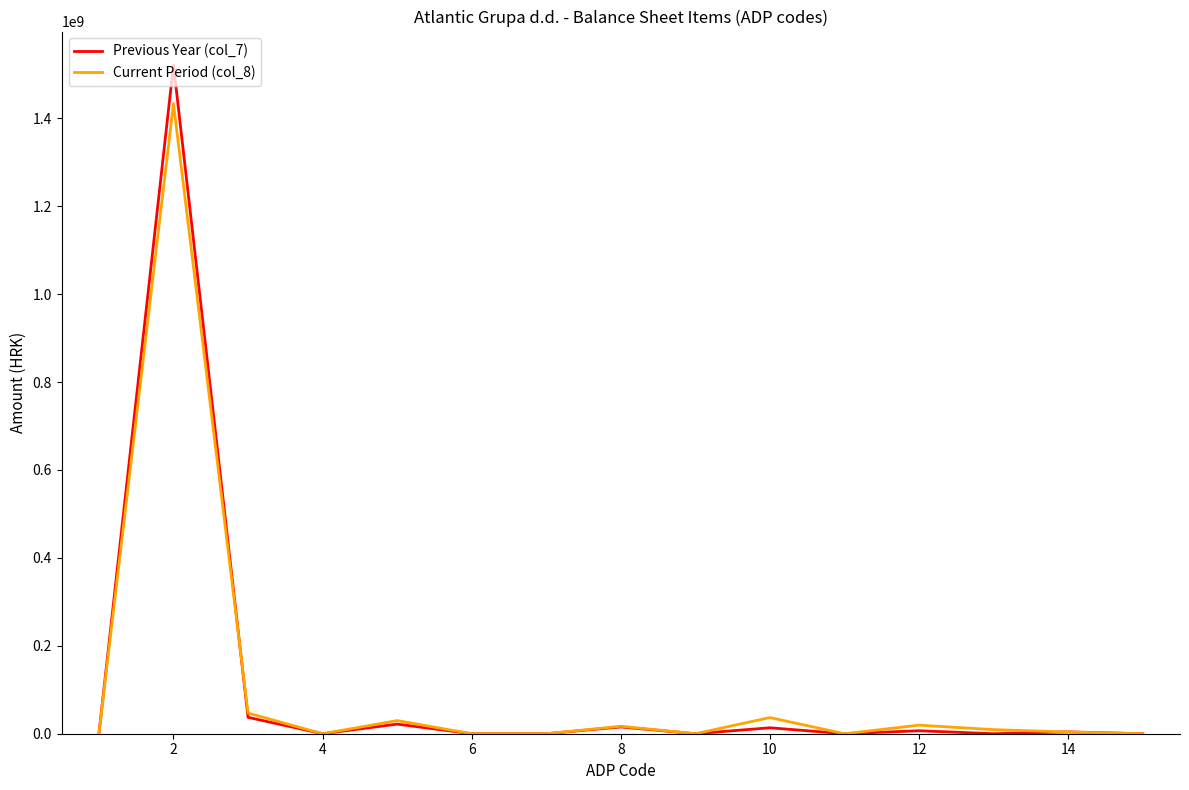

What is the greatest value displayed?

1521365804